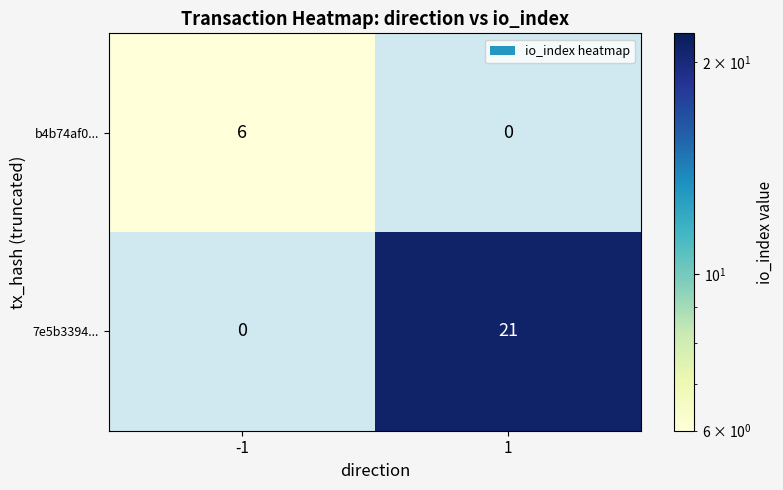

The 7e5b3394... series shows 10 at -1. True or false?

False